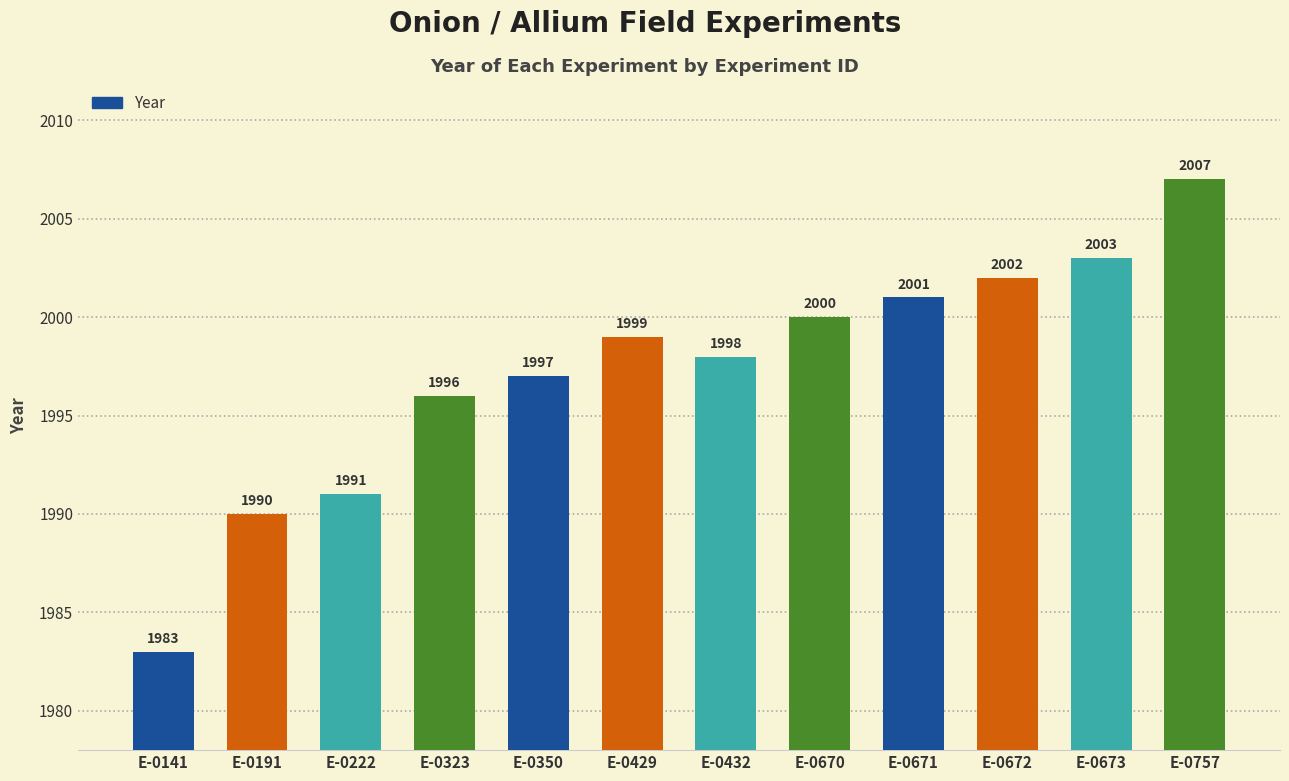

How many data points are less than 1999?

6